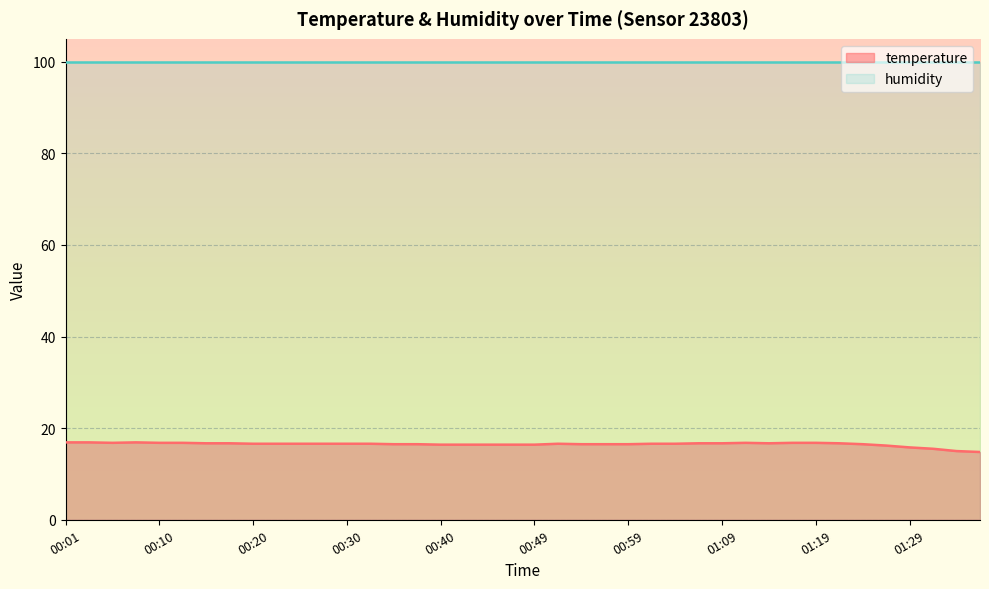

How many data points are less than 16?

4